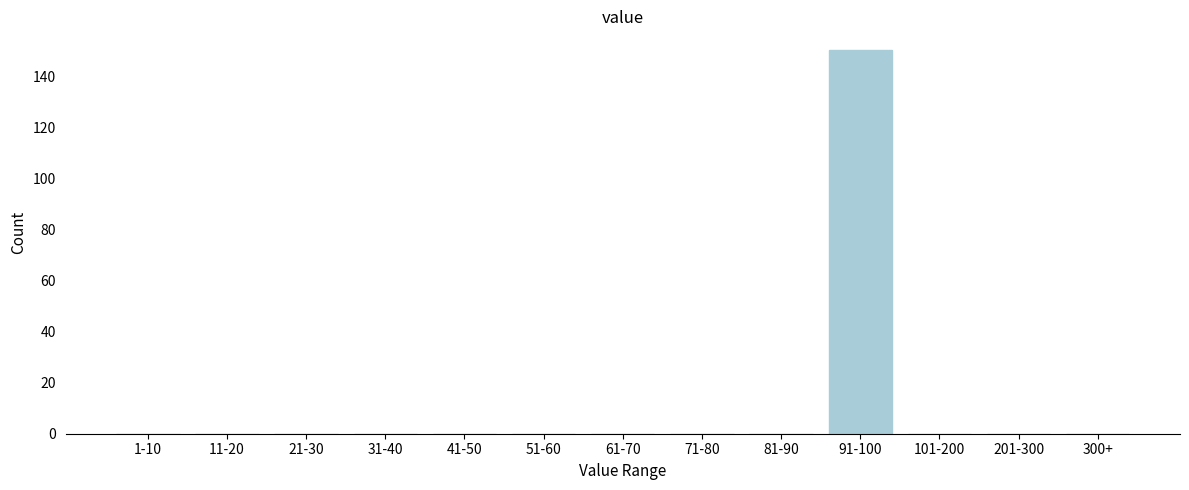

Reading left to right, list all the values displayed in this chart.

1-10=0	11-20=0	21-30=0	31-40=0	41-50=0	51-60=0	61-70=0	71-80=0	81-90=0	91-100=150	101-200=0	201-300=0	300+=0